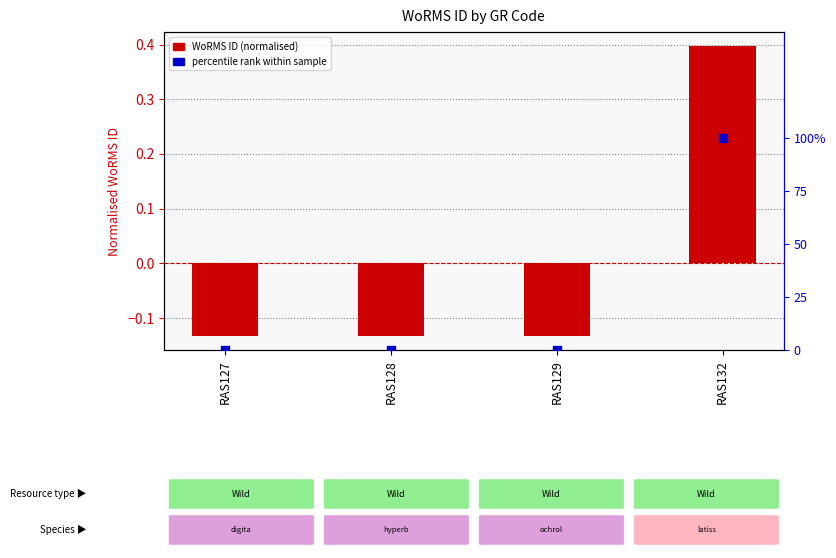

What are all the series names shown in the legend?

WoRMS ID (normalised), percentile rank within sample